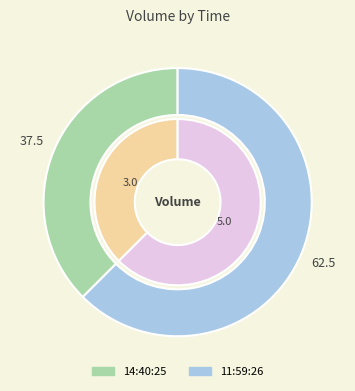

What percentage do 14:40:25 and 11:59:26 together represent?

100.0%